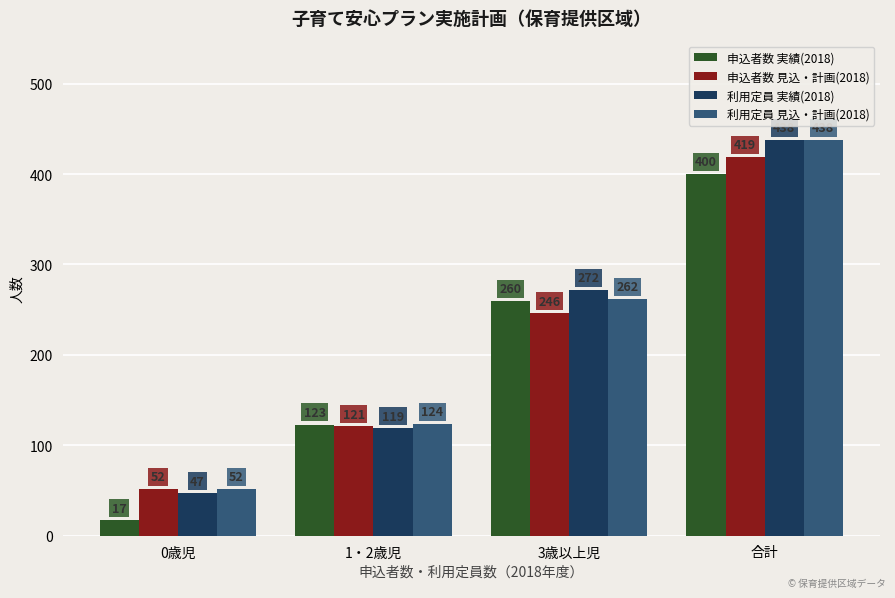

What position from the left is 合計?

4